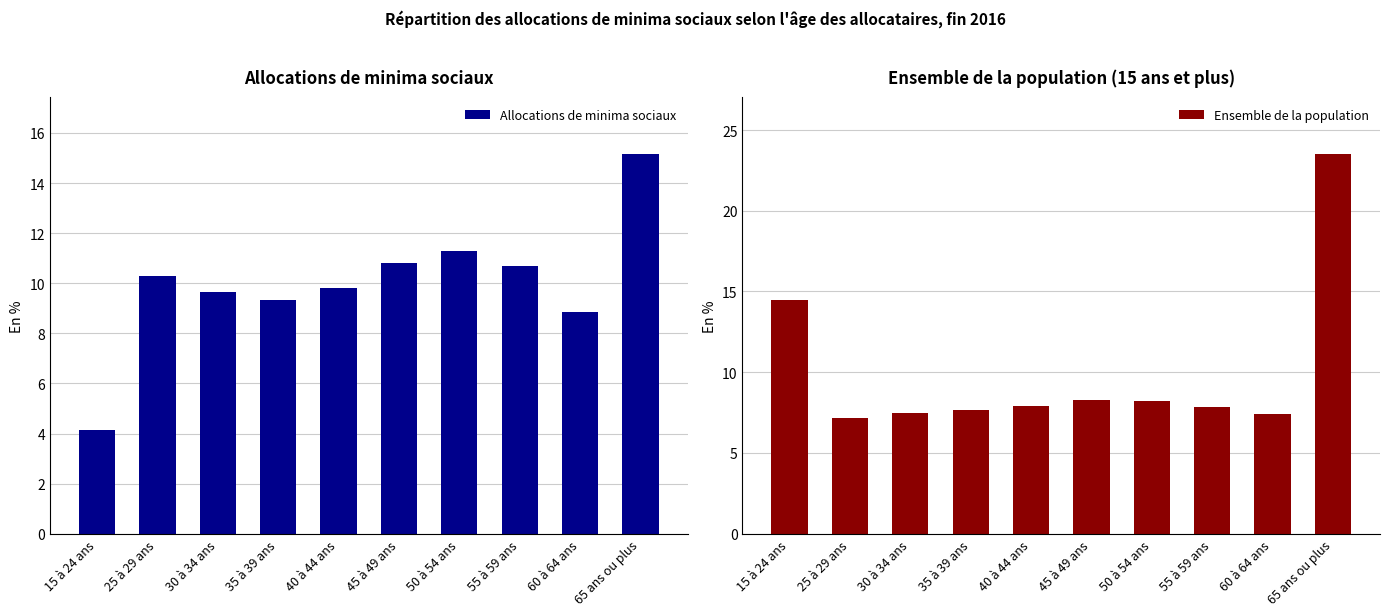

What is the label of the 5th bar from the left?

40 à 44 ans